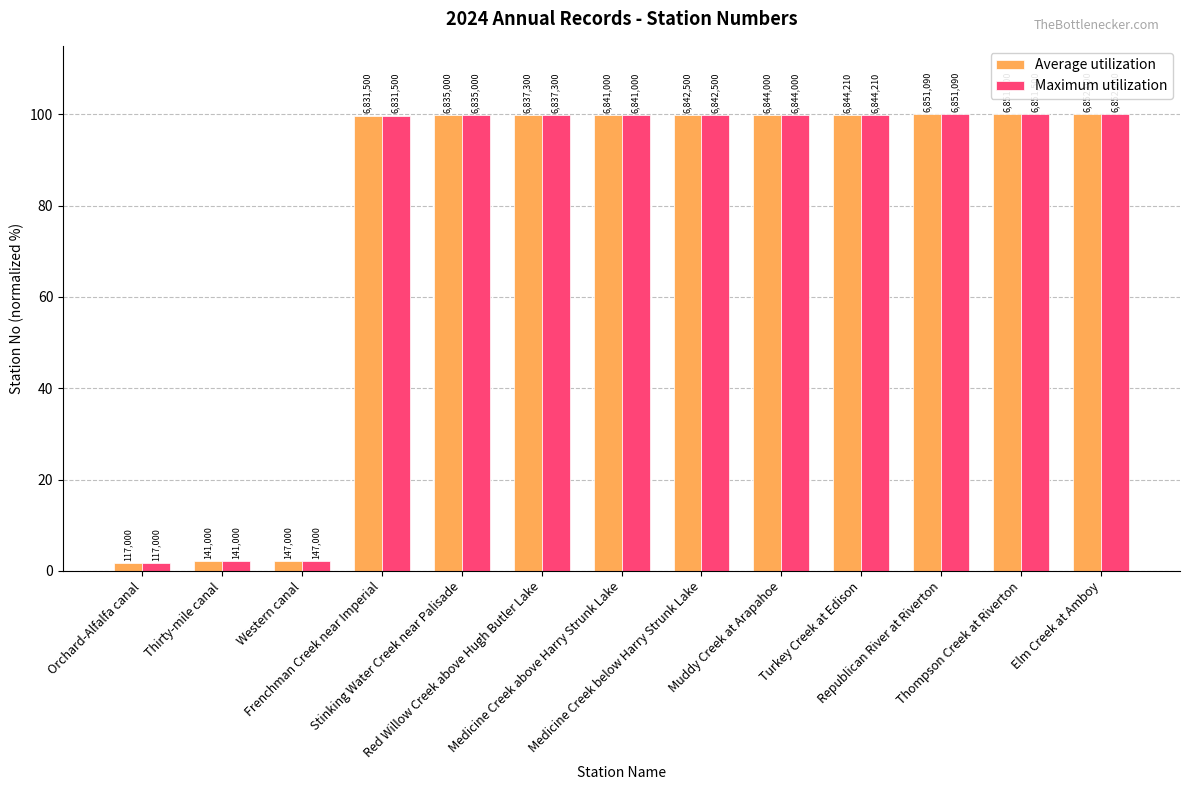

Does the chart contain stacked bars?

No